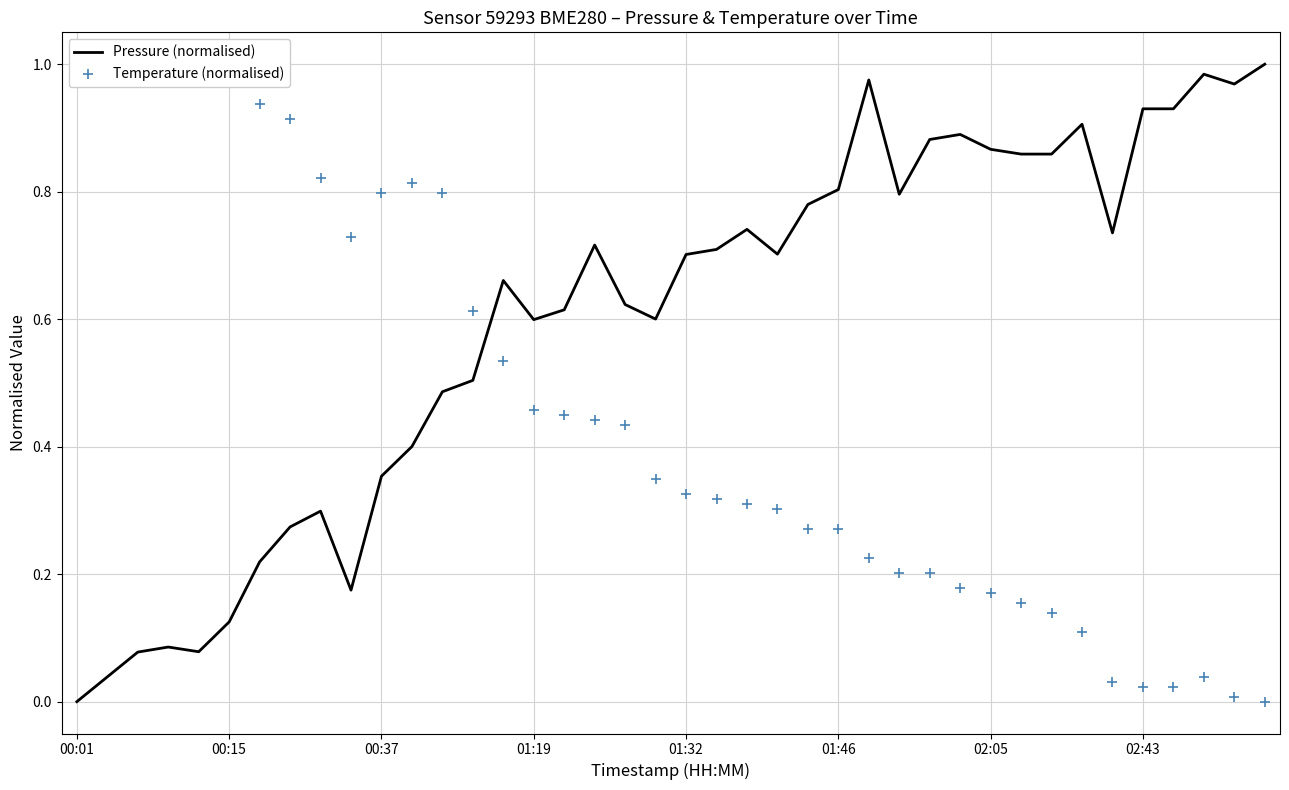

What are all the series names shown in the legend?

Pressure (normalised), Temperature (normalised)